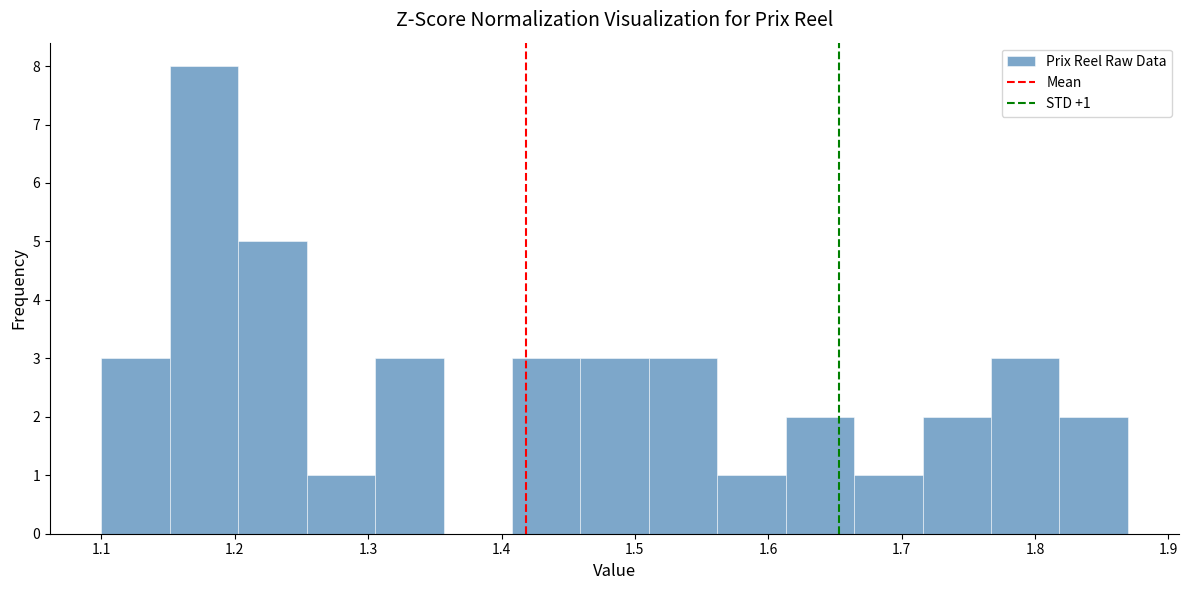

Which range on the x-axis has the tallest bar?

1.15 to 1.20